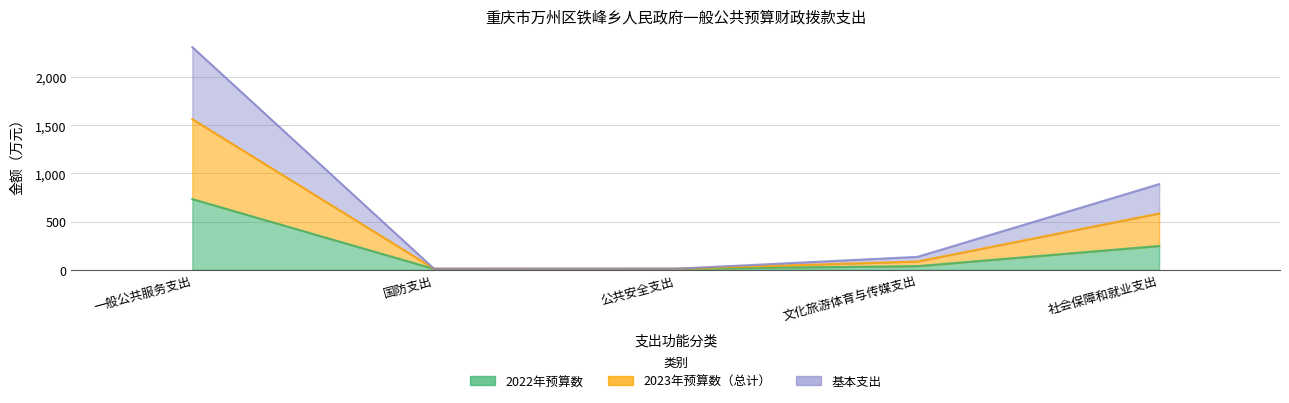

At 国防支出, list the series in order from smallest to largest.

2022年预算数, 2023年预算数（总计）, 基本支出